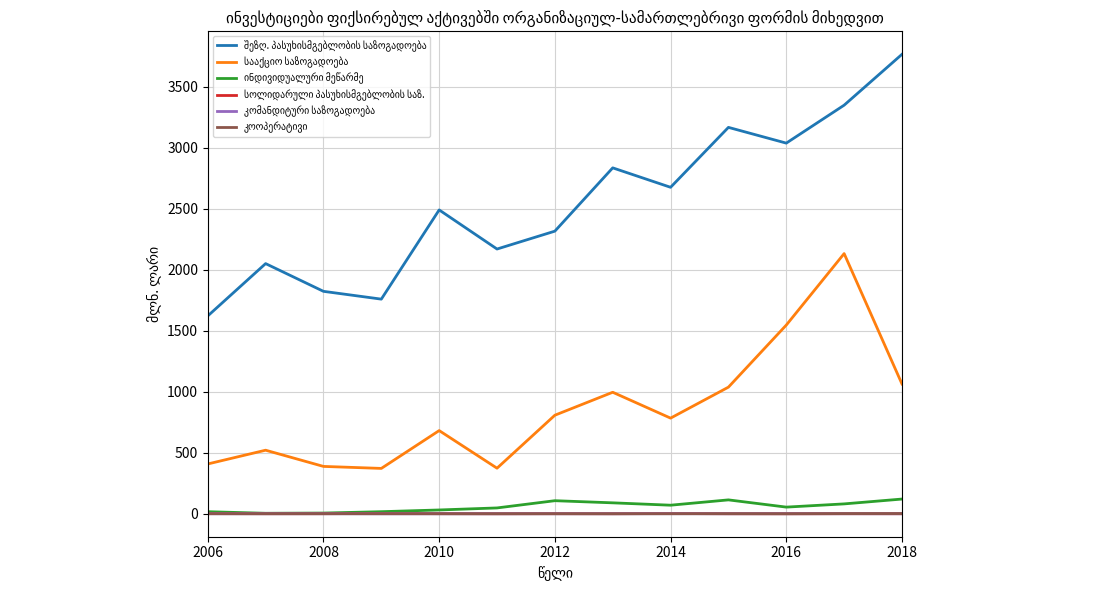

Is this an area chart (filled region under the line)?

No